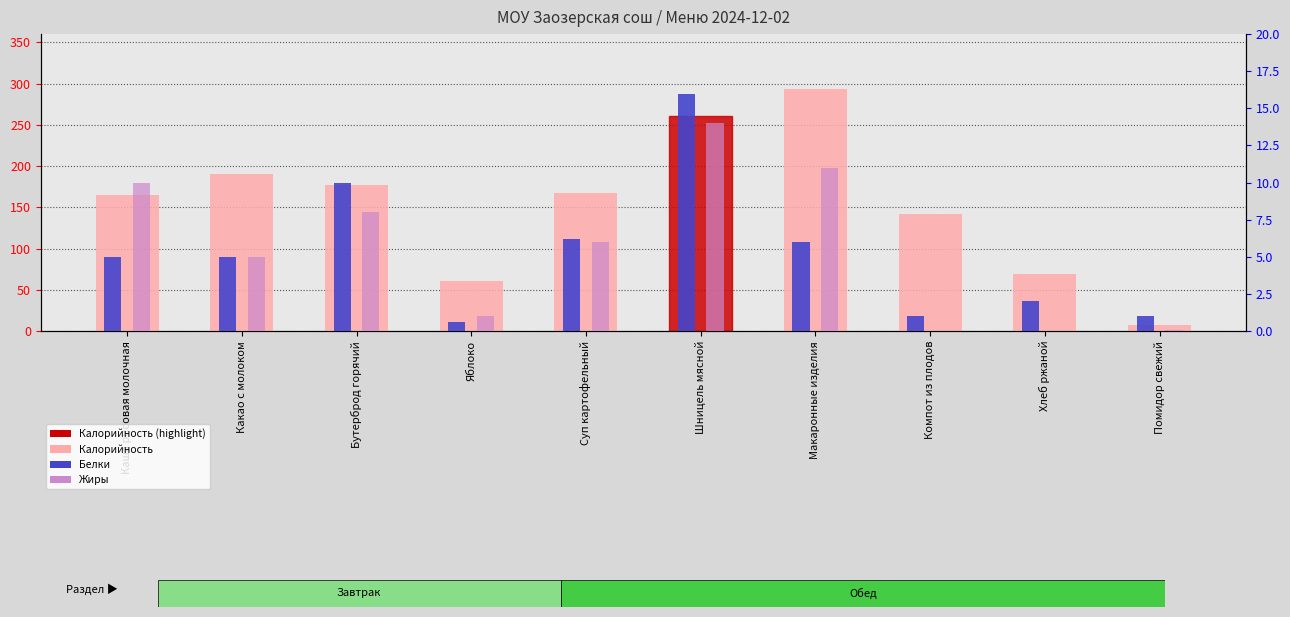

How many values in the Калорийность series are below 167?

5